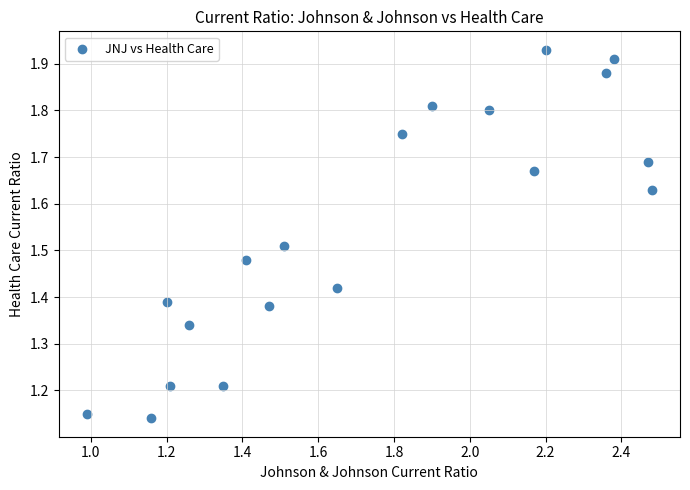

What is the range of Y values (max minus min)?

0.8